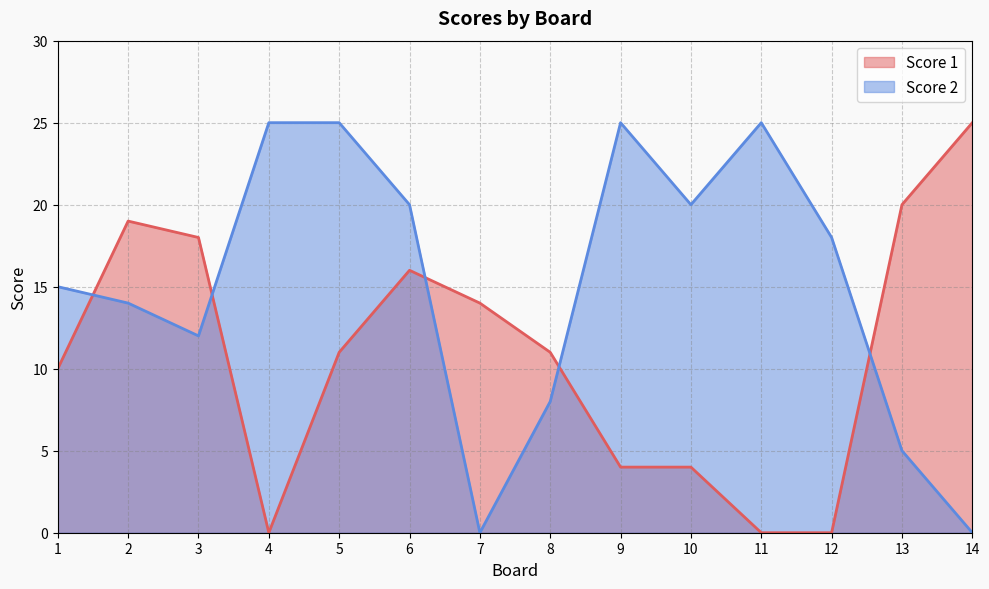

What are all the series names shown in the legend?

Score 1, Score 2